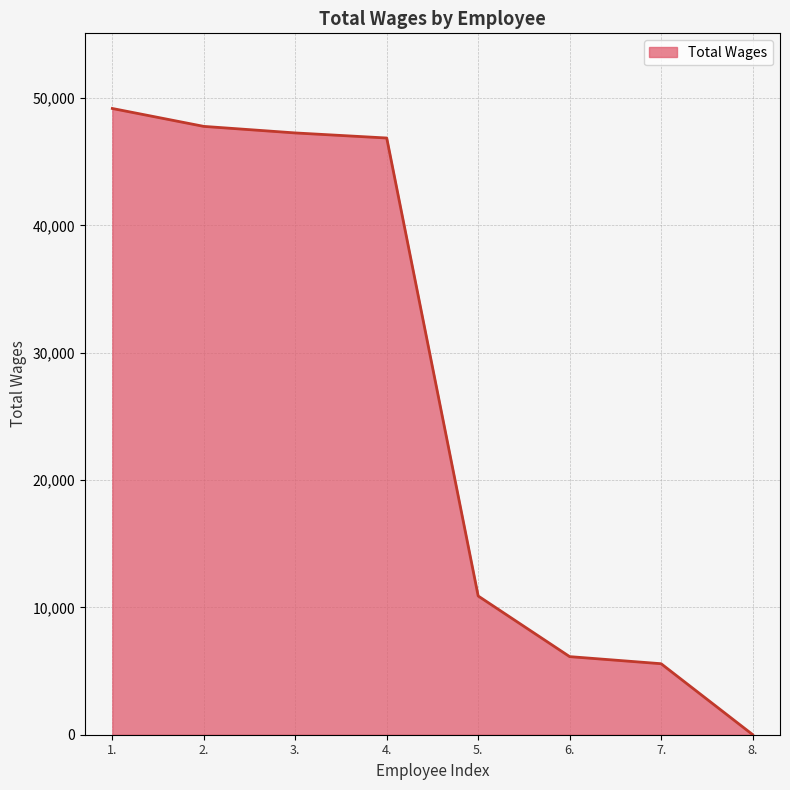

Count the number of categories in the chart.

8